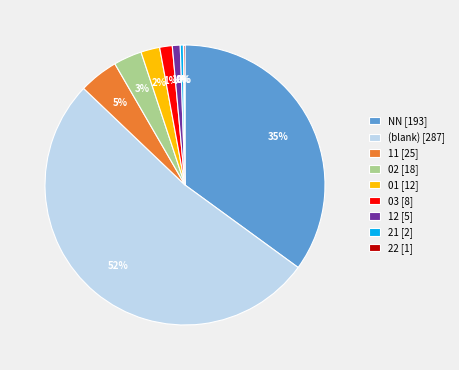

Which category accounts for the majority?

(blank) [287]